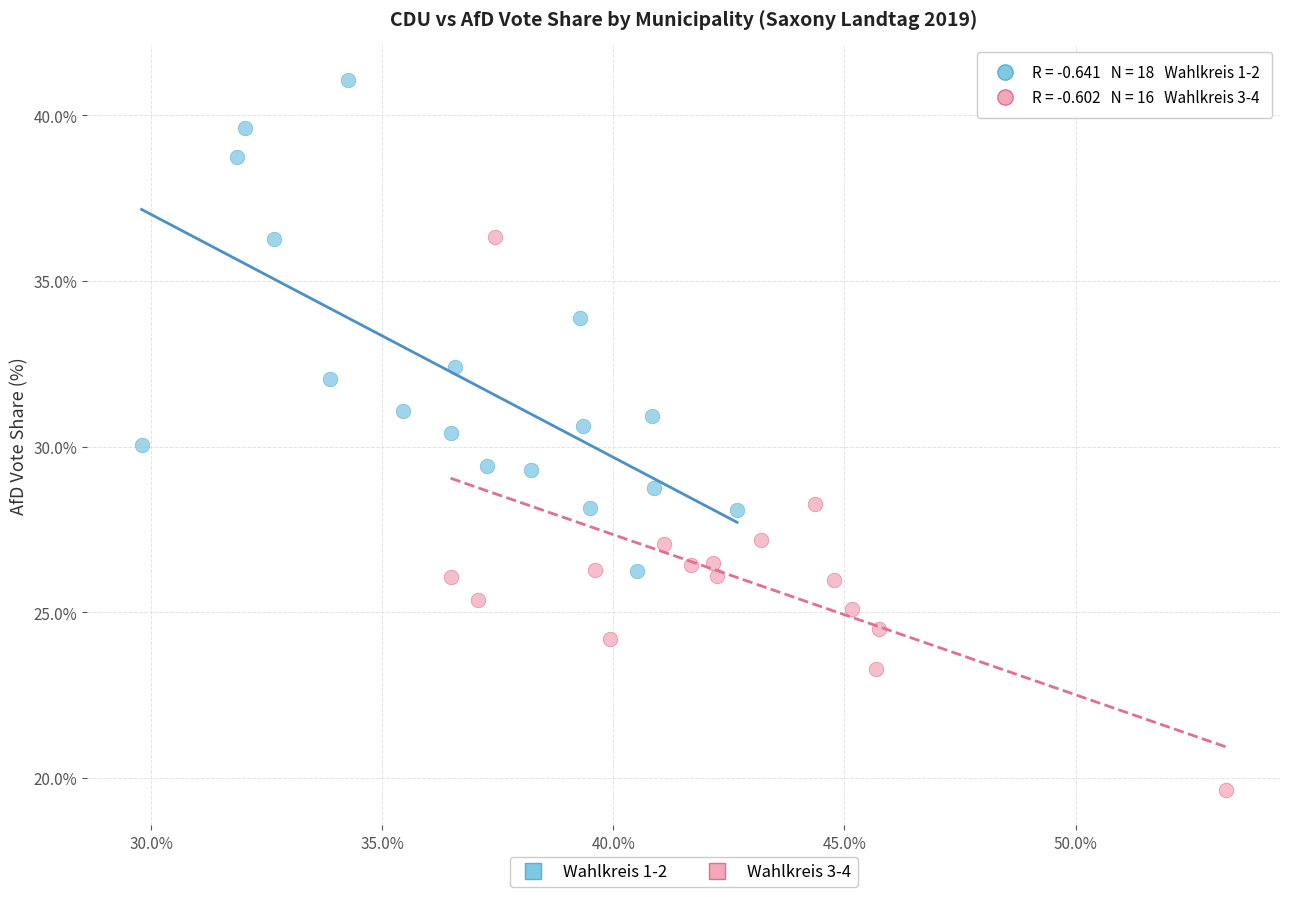

What are all the series names shown in the legend?

Wahlkreis 1-2, Wahlkreis 3-4